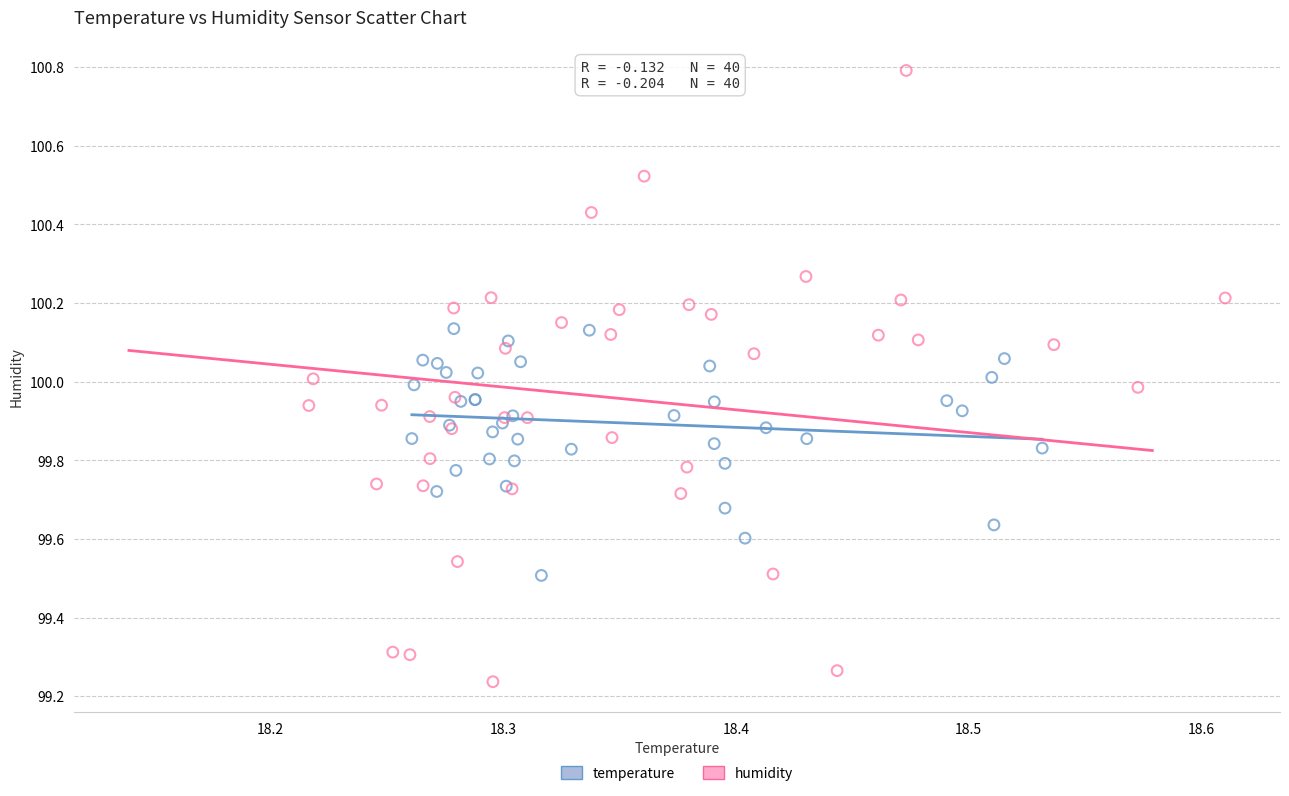

Which series contains the highest Y value?

humidity